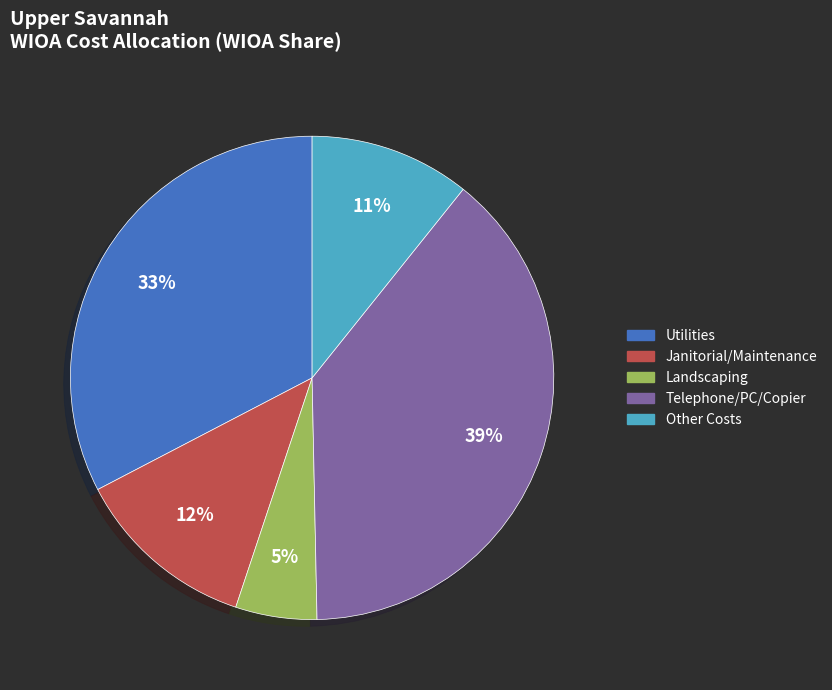

To the nearest percent, what is the difference between the Janitorial/Maintenance and Other Costs slice percentages?

1%